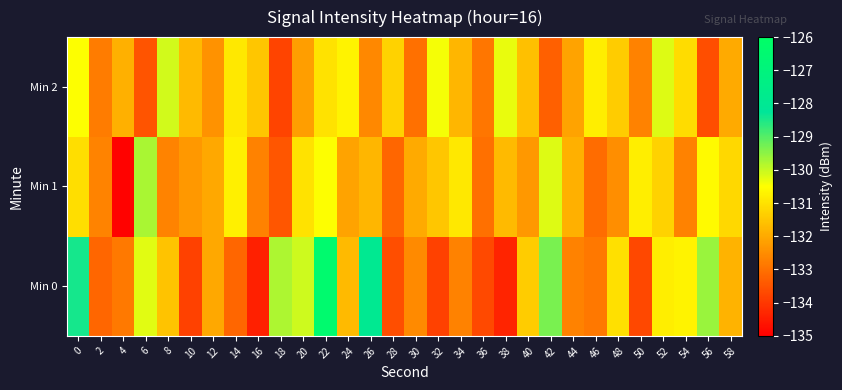

What is the minimum value shown in the chart?

-134.9